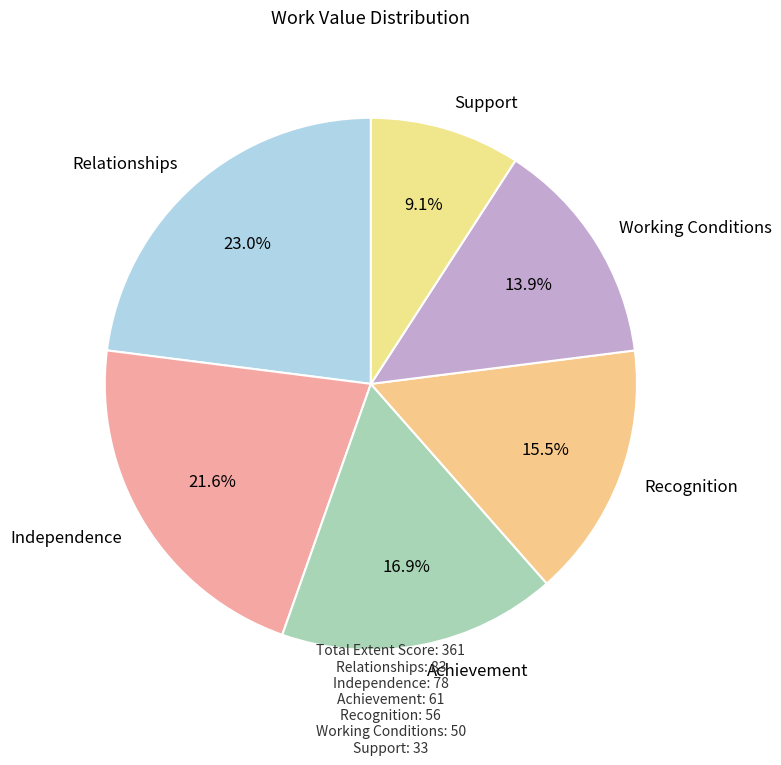

Is Achievement the majority of the pie?

No